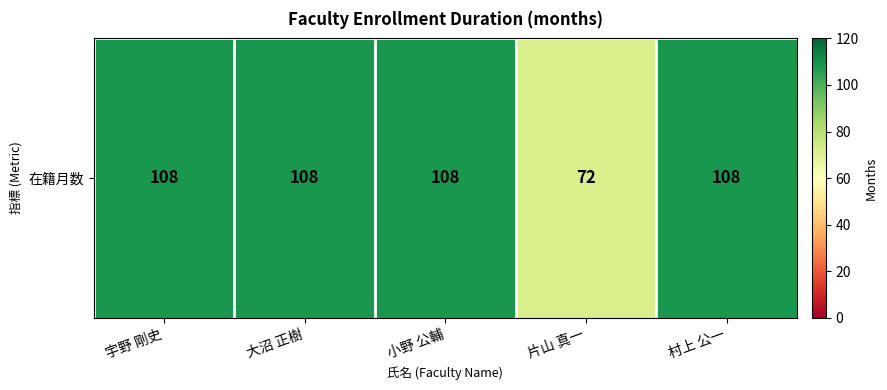

Read the value at 小野 公輔.

108